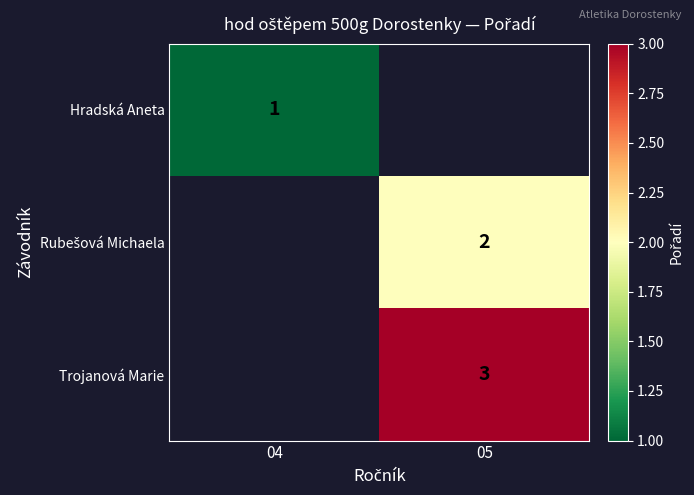

The Hradská Aneta series shows 2 at 04. True or false?

False